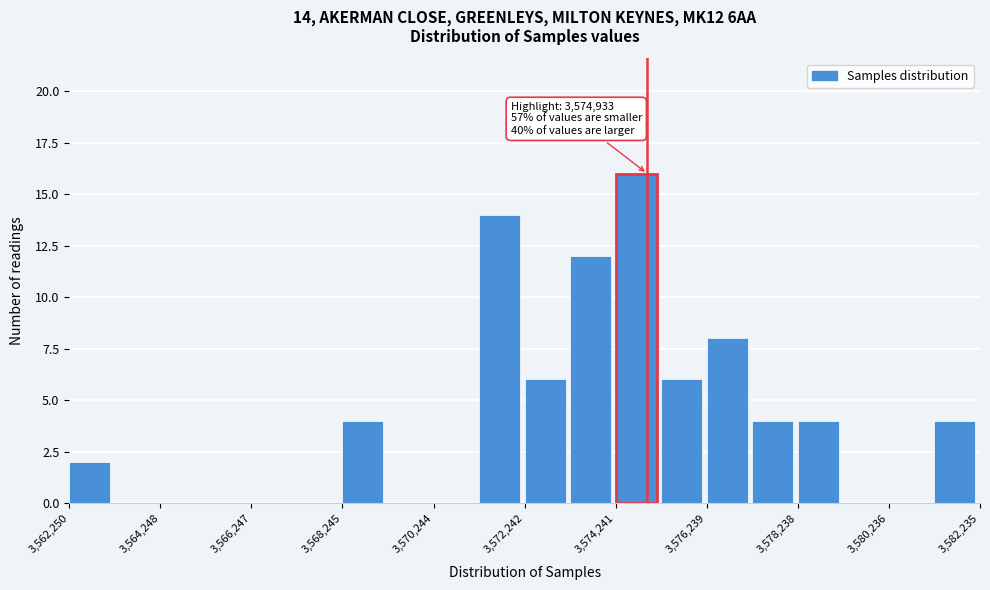

Over which range of the x-axis is the bar tallest?

3574200 to 3575200